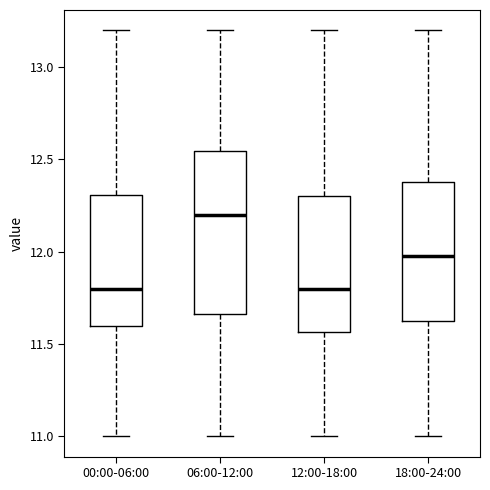

Reading left to right, transcribe this box plot: for each box, give where its median line is, the range the box spans, and where its two whiskers end, as read against the y-axis. The values are not printed on the chart, so give them approximately, as read against the axis.

00:00-06:00: median 11.80, box 11.60 to 12.30, whiskers 11.00 to 13.20
06:00-12:00: median 12.20, box 11.65 to 12.55, whiskers 11.00 to 13.20
12:00-18:00: median 11.80, box 11.55 to 12.30, whiskers 11.00 to 13.20
18:00-24:00: median 12.00, box 11.60 to 12.40, whiskers 11.00 to 13.20